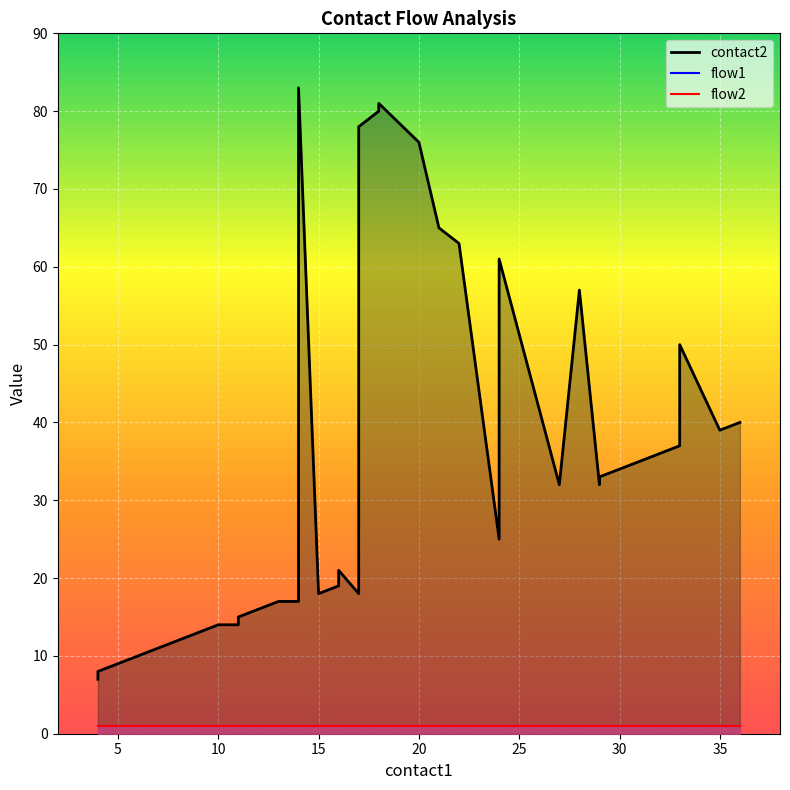

Which has a higher value, 29 or 17?

29